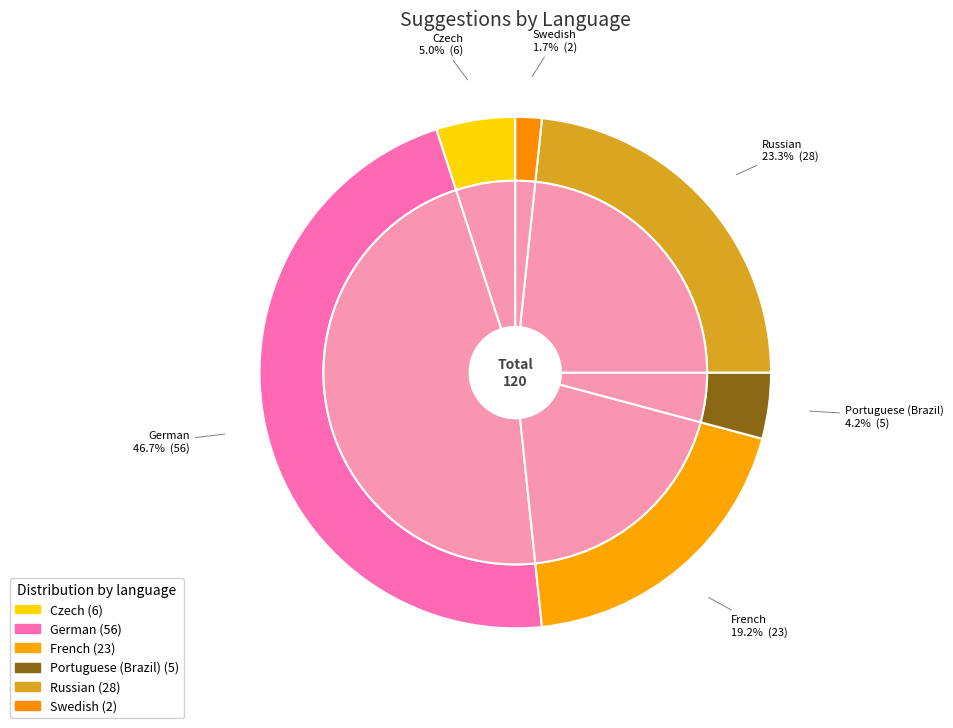

True or false: Georgian accounts for 0% of the total.

True